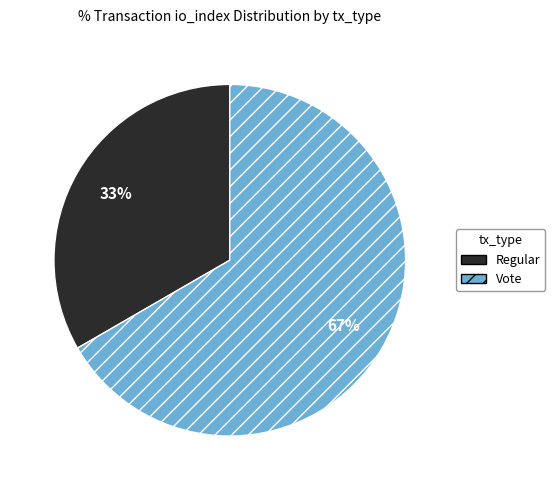

Which slice is the largest?

Vote